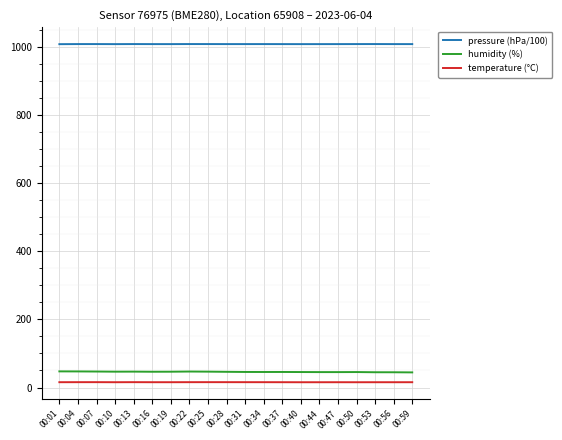

What is the sum of the pressure (hPa/100) values at 00:25 and 00:31?

2016.7